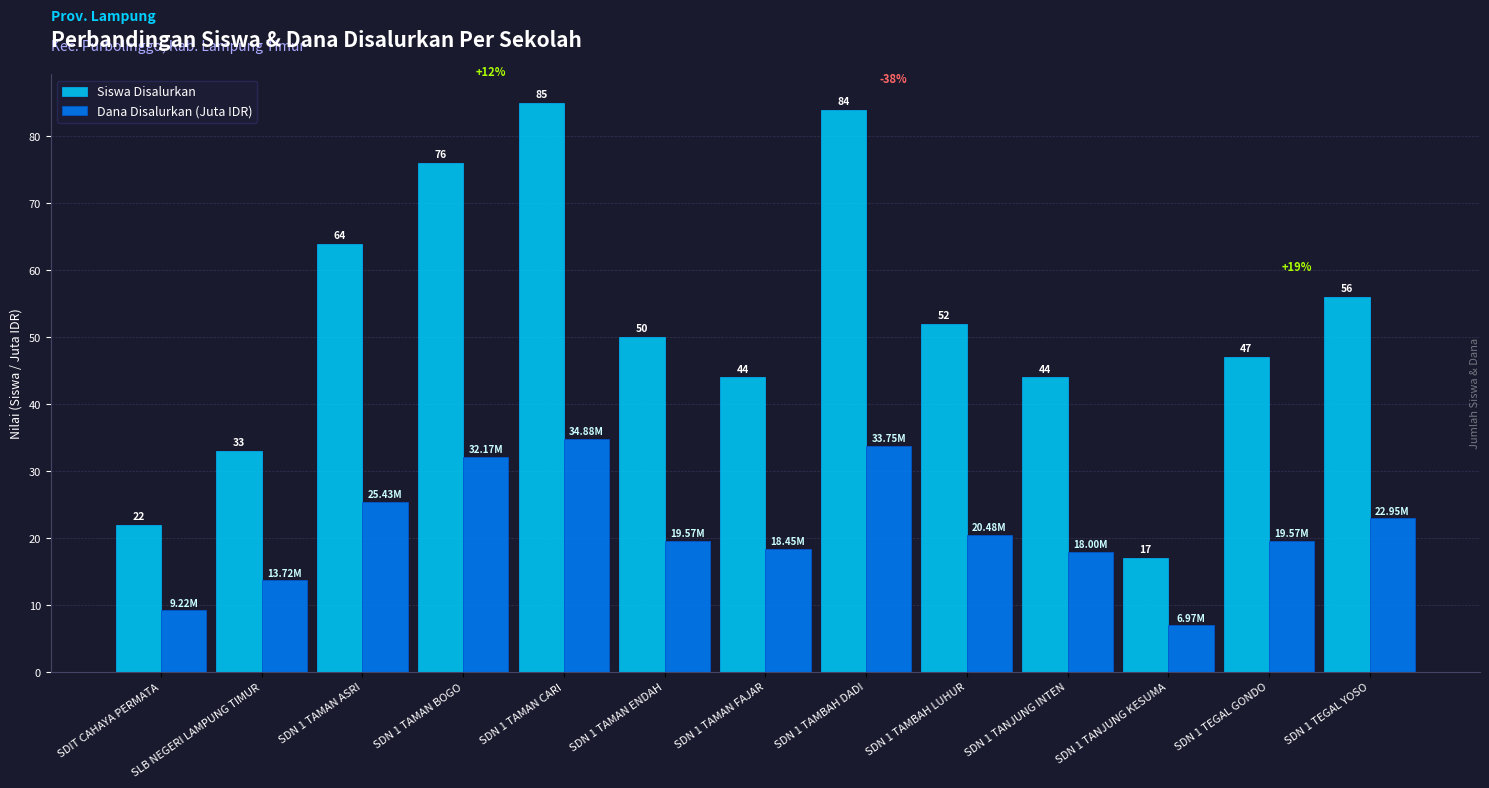

At SDN 1 TAMBAH DADI, list the series in order from smallest to largest.

Dana Disalurkan (Juta IDR), Siswa Disalurkan